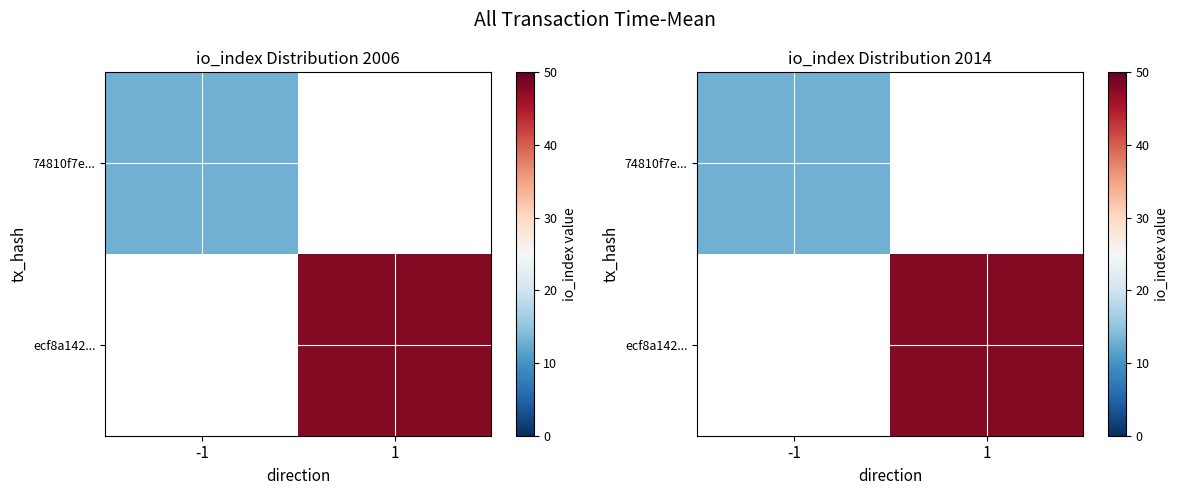

What is the approximate value of ecf8a142... at 1?

48.0